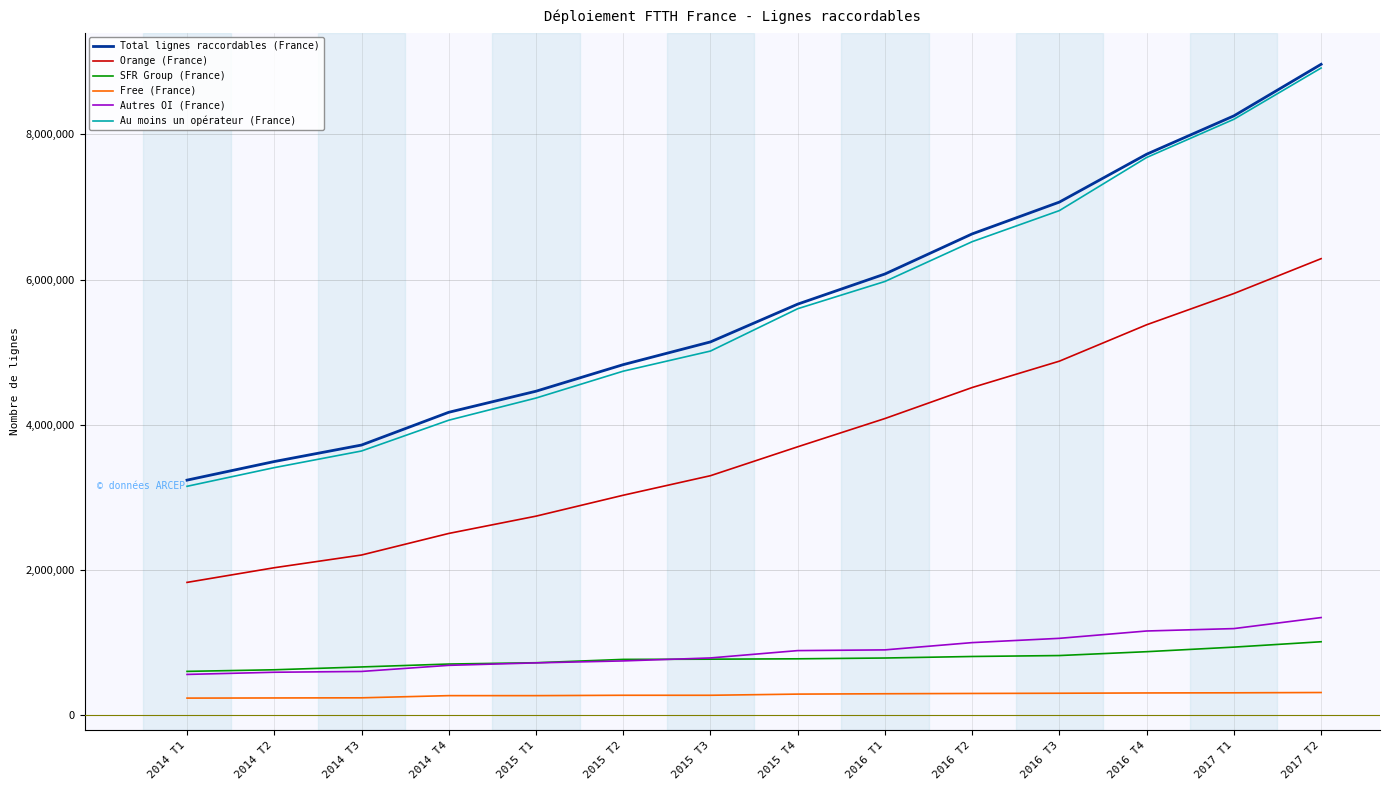

What is the difference between the Orange (France) values at 2015 T2 and 2015 T3?

269000